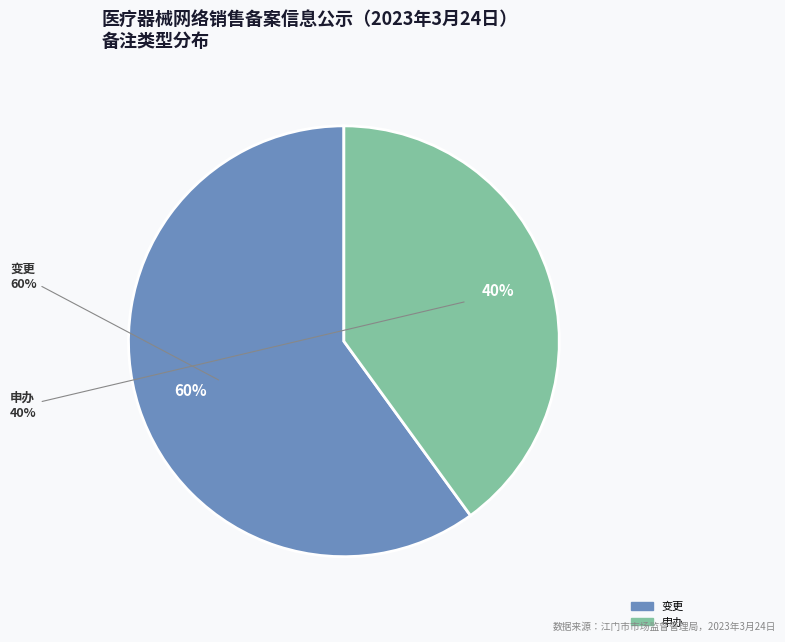

Which slice is the largest?

变更